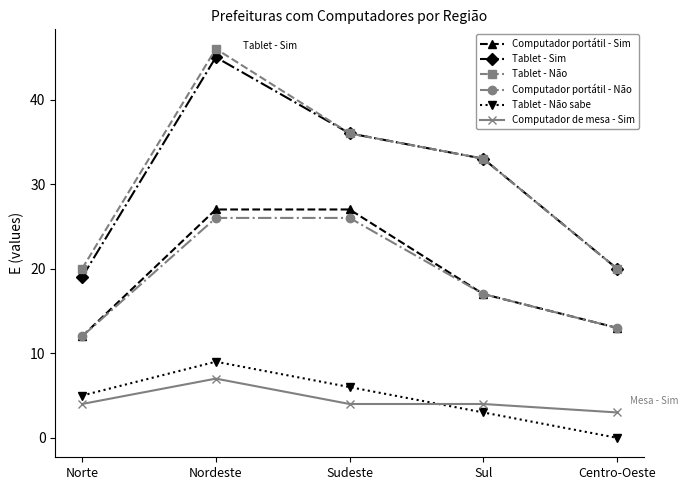

How many interior local peaks does the Tablet - Não series have?

1